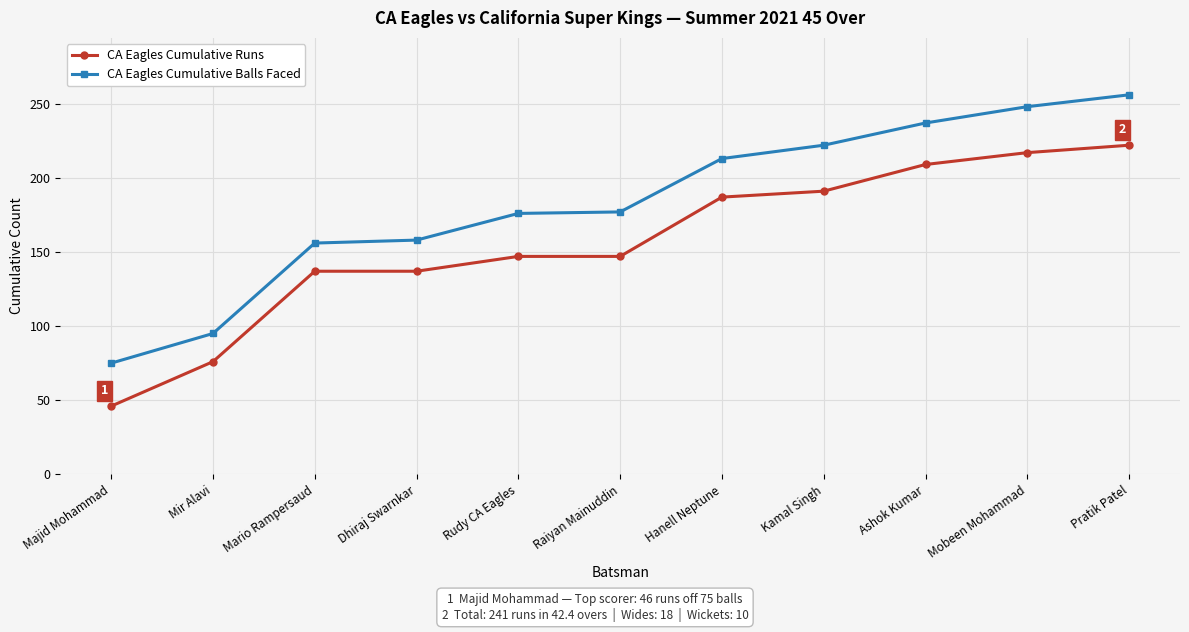

At which category is the sum across all series the highest?

Pratik Patel